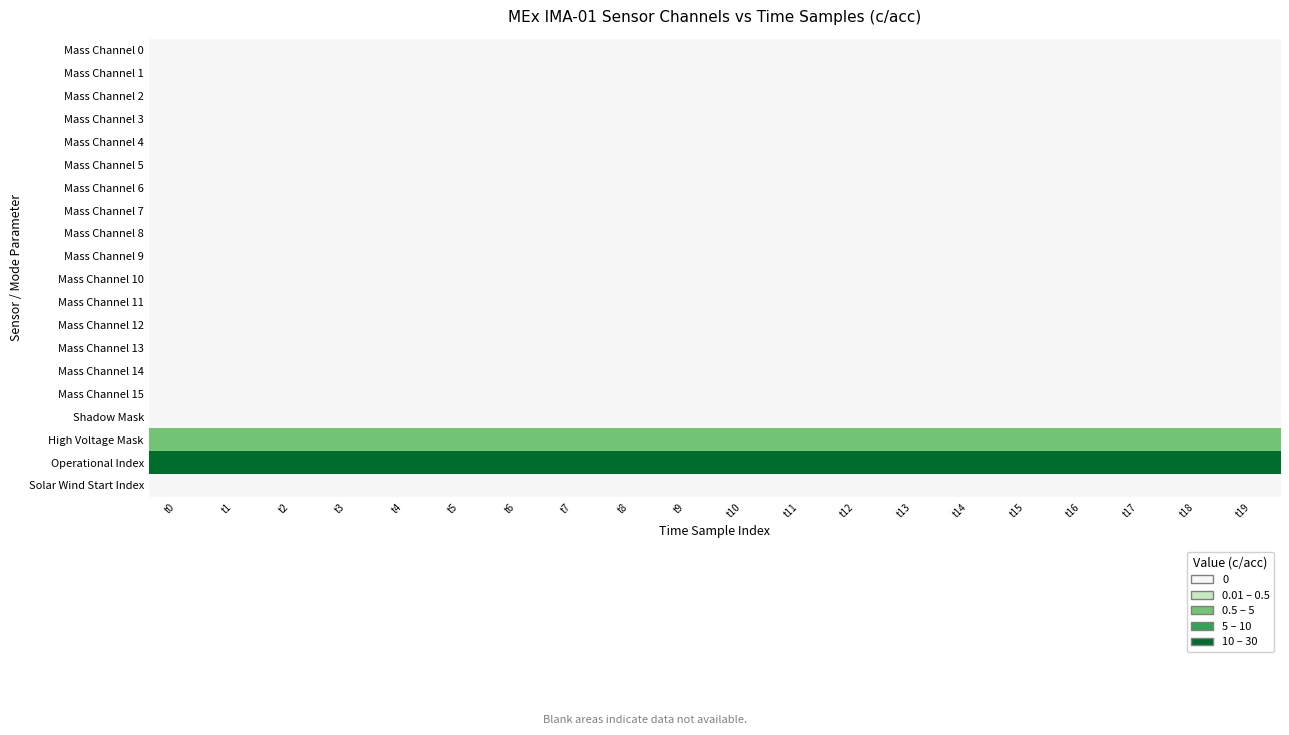

List the series in order of their peak value, lowest first.

Mass Channel 0, Mass Channel 1, Mass Channel 2, Mass Channel 3, Mass Channel 4, Mass Channel 5, Mass Channel 6, Mass Channel 7, Mass Channel 8, Mass Channel 9, Mass Channel 10, Mass Channel 11, Mass Channel 12, Mass Channel 13, Mass Channel 14, Mass Channel 15, Shadow Mask, Solar Wind Start Index, High Voltage Mask, Operational Index